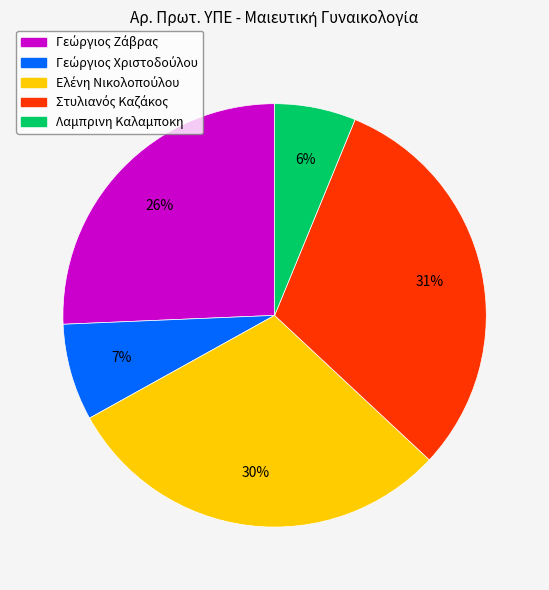

Is it true that Λαμπρινη Καλαμποκη is 6% of the pie?

True